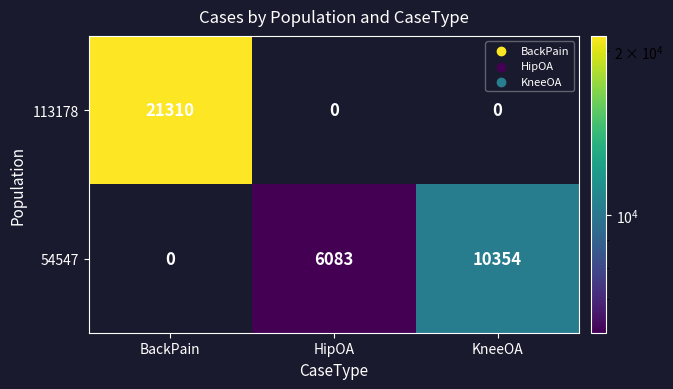

What is the maximum value for 54547?

10354